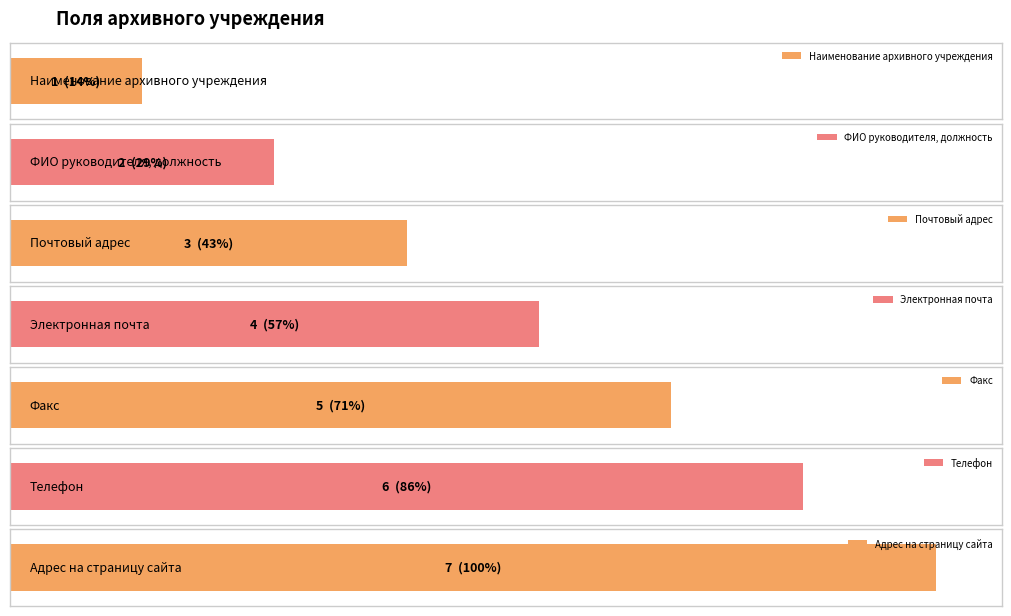

What is the label of the 1st bar from the left?

Наименование архивного учреждения